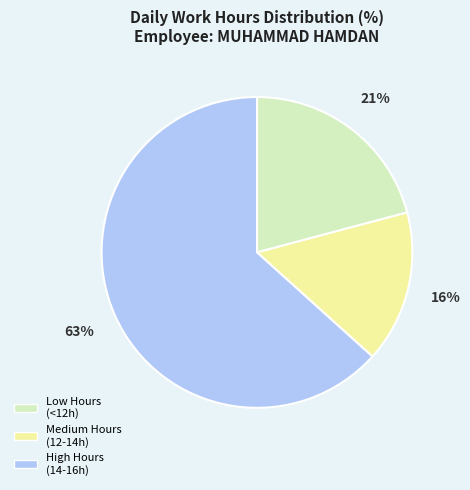

Does any single category account for the majority?

Yes